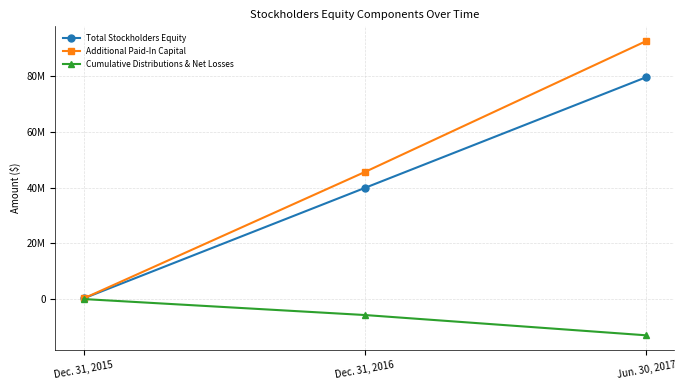

Rank the series by their maximum value, from highest to lowest.

Additional Paid-In Capital, Total Stockholders Equity, Cumulative Distributions & Net Losses